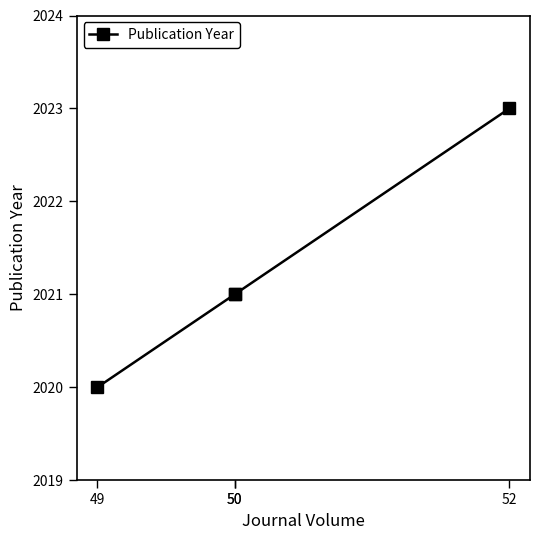

Which category has the highest value across all series?

52